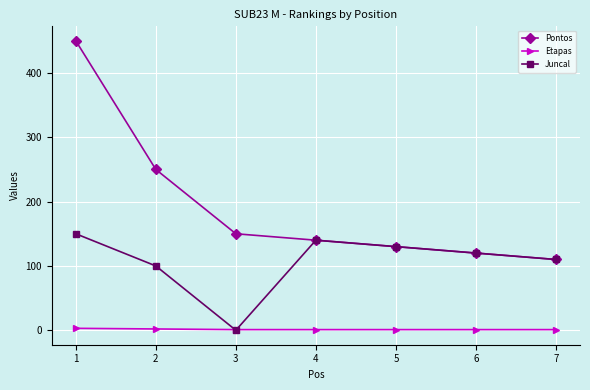

Which label corresponds to the largest value in the chart?

1